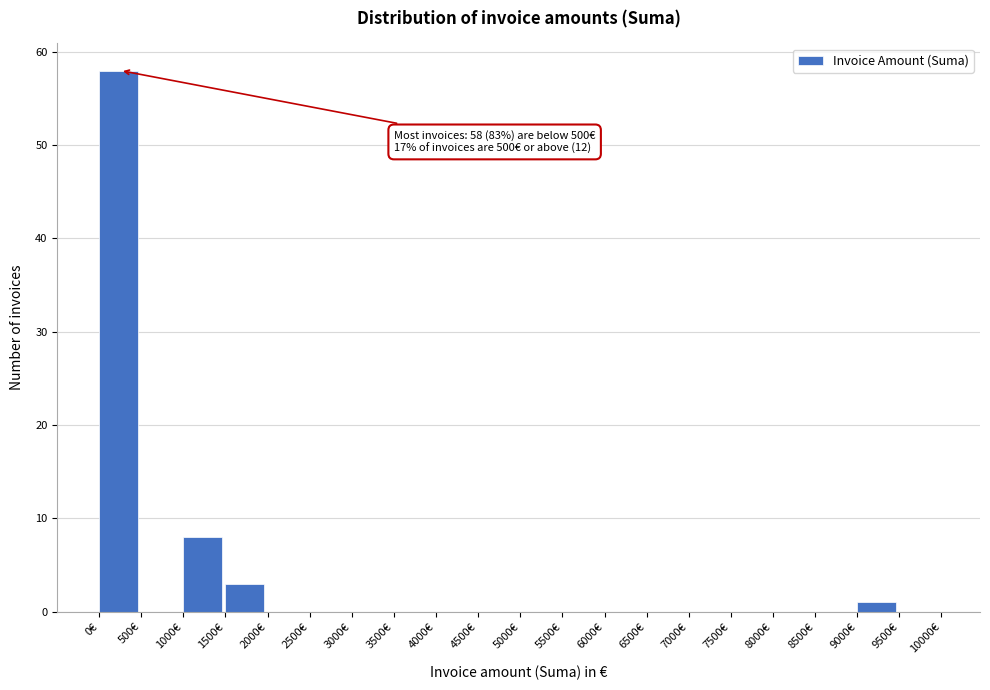

Over which range of the x-axis is the bar tallest?

0 to 500